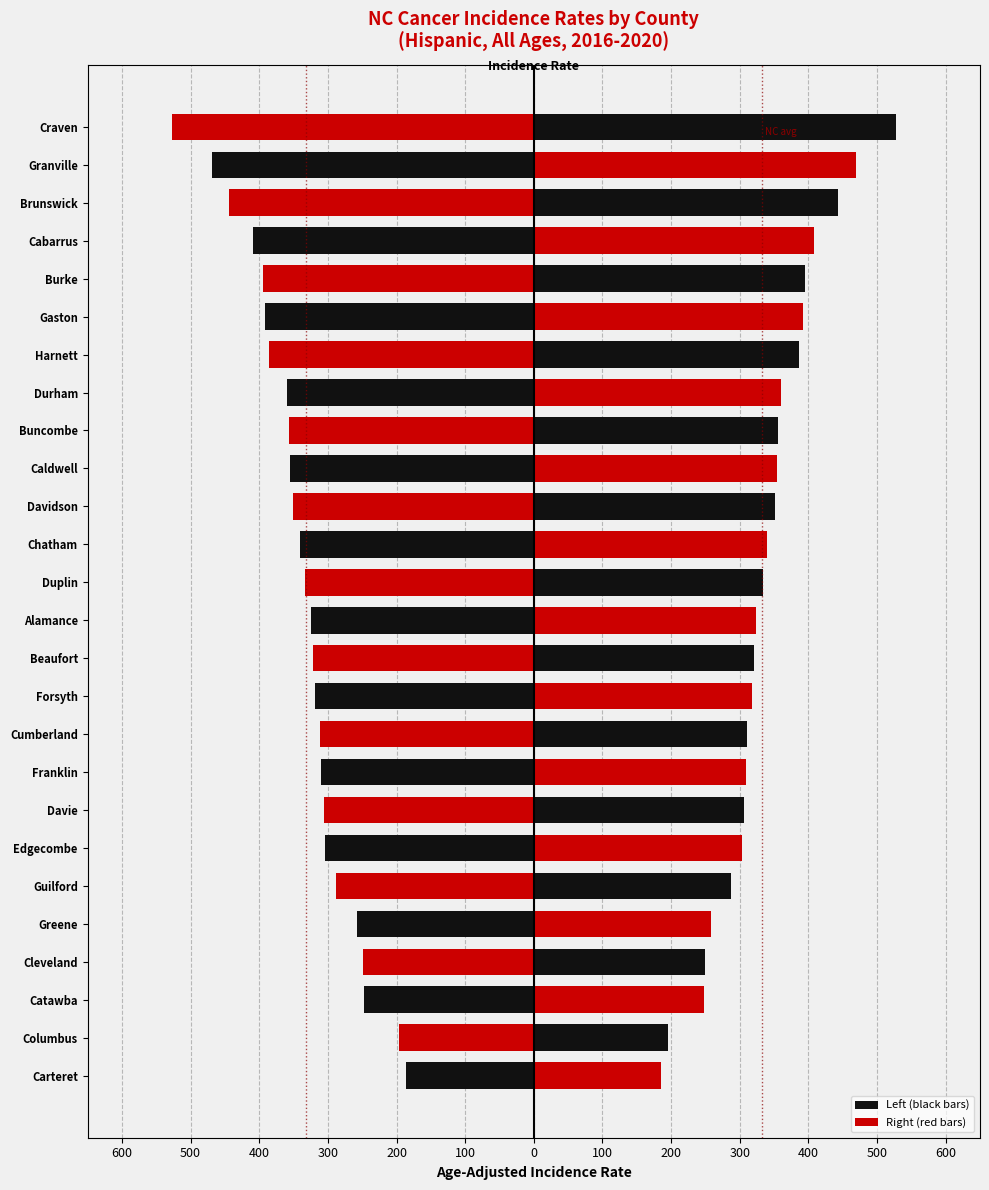

Reading right to left, what are all the values shown in this chart?

Rate (left): -527.5	-468.8	-443.8	-408.8	-395.2	-391.6	-386.2	-359.8	-356.1	-354.6	-350.8	-339.9	-333.5	-324.2	-321.0	-318.1	-310.9	-309.4	-306.3	-303.8	-287.6	-258.2	-249.3	-247.9	-196.0	-185.9
Rate (right): 527.5	468.8	443.8	408.8	395.2	391.6	386.2	359.8	356.1	354.6	350.8	339.9	333.5	324.2	321.0	318.1	310.9	309.4	306.3	303.8	287.6	258.2	249.3	247.9	196.0	185.9